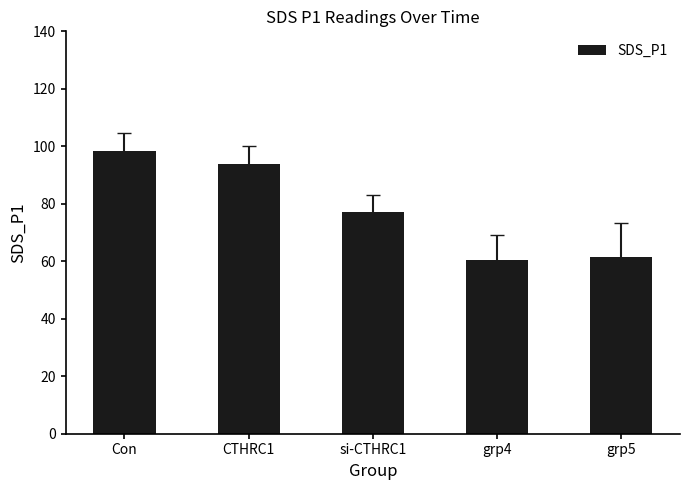

How many data points are less than 77?

2